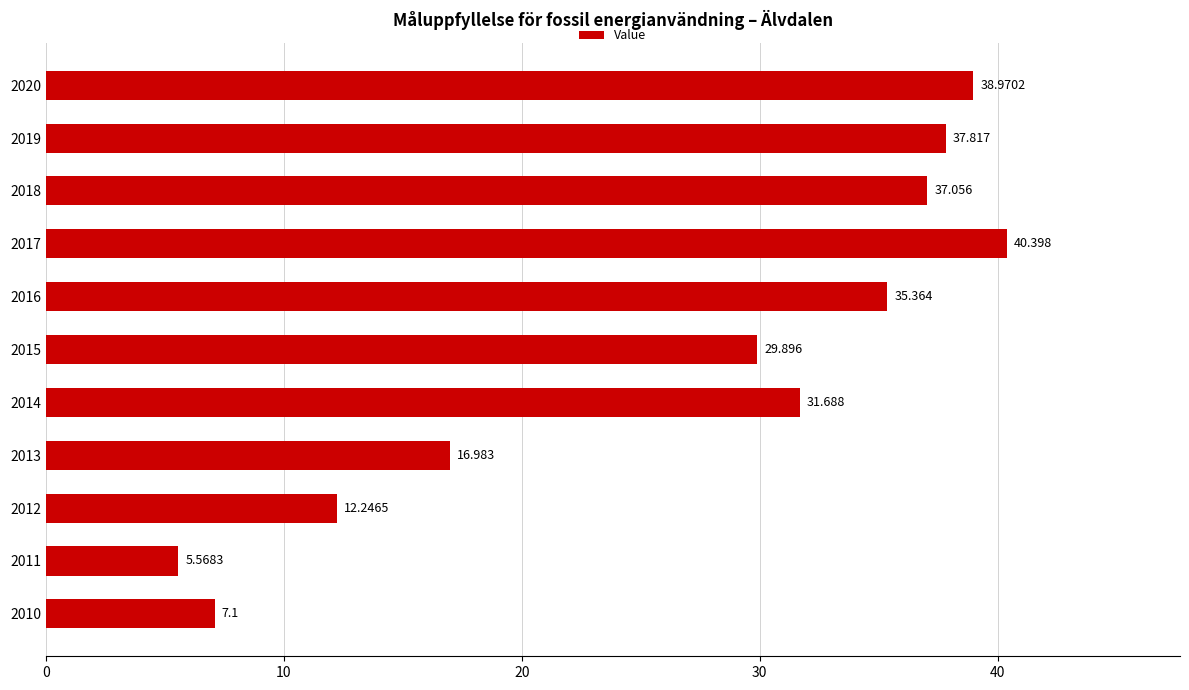

Count the number of values greater than 31.

6